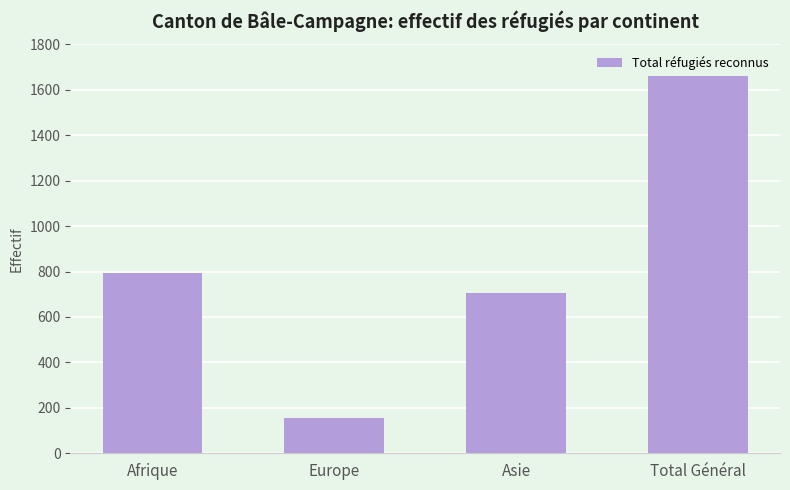

Reading right to left, extract all data points from this chart.

1661	705	157	792